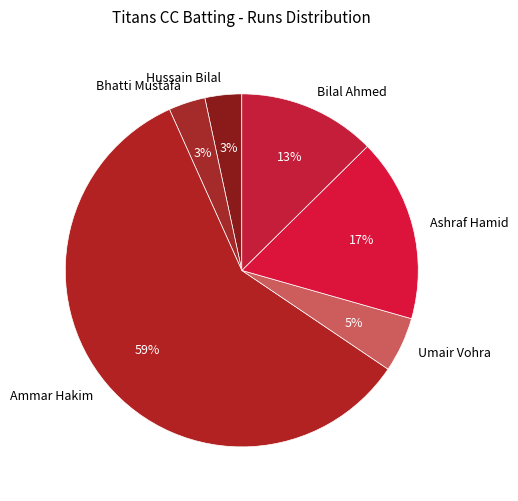

How many segments does this pie chart have?

6